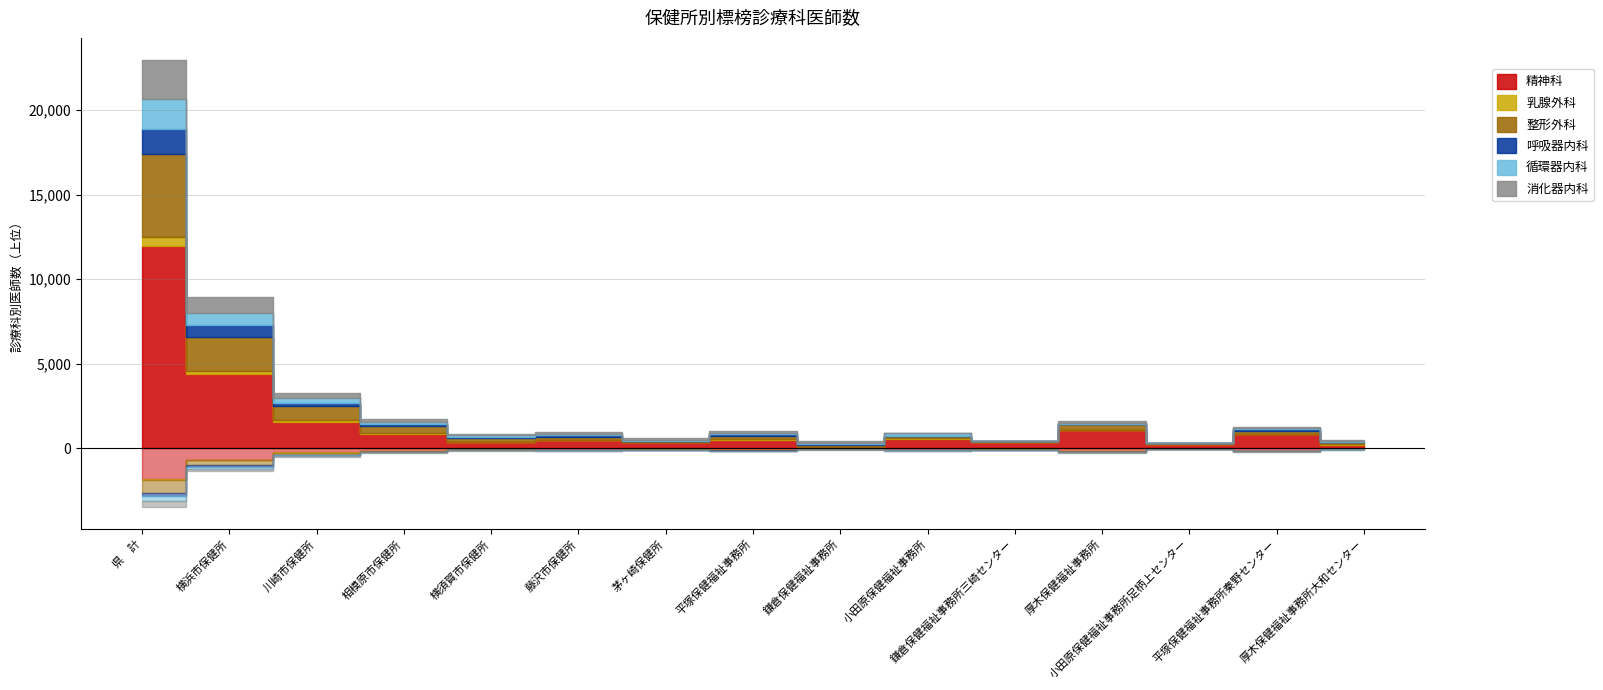

Rank the categories by 乳腺外科 value from highest to lowest.

県　計, 横浜市保健所, 川崎市保健所, 相模原市保健所, 厚木保健福祉事務所大和センター, 横須賀市保健所, 厚木保健福祉事務所, 平塚保健福祉事務所, 小田原保健福祉事務所, 鎌倉保健福祉事務所, 平塚保健福祉事務所秦野センター, 藤沢市保健所, 茅ヶ崎保健所, 鎌倉保健福祉事務所三崎センター, 小田原保健福祉事務所足柄上センター